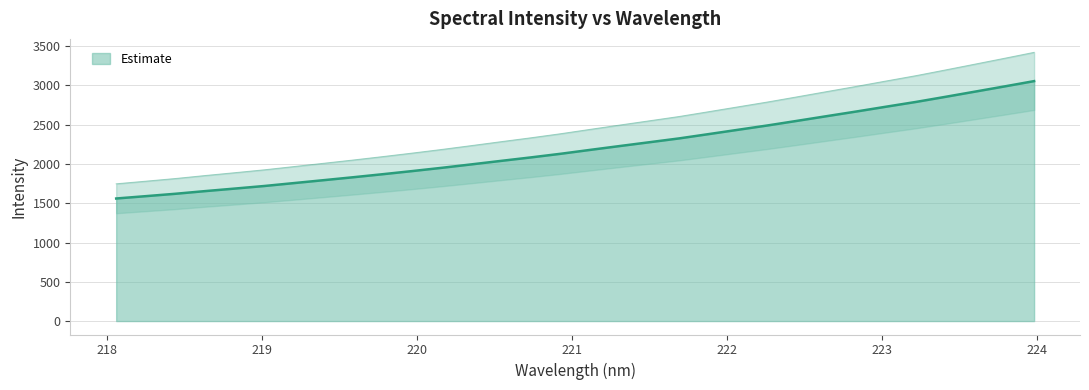

At which category does the chart reach its minimum across all series?

218.0596